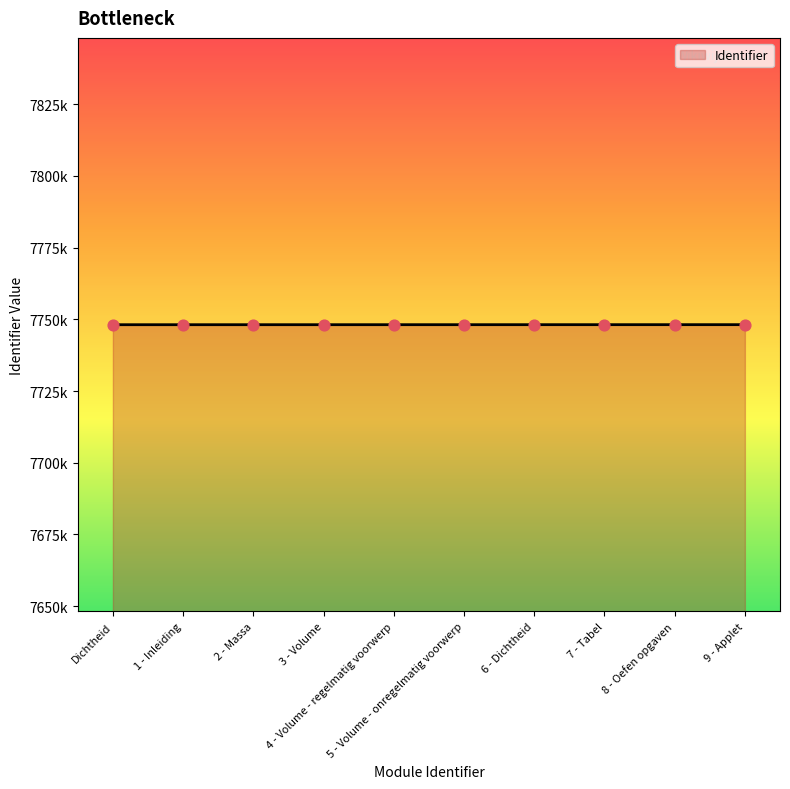

Is this an area chart (filled region under the line)?

Yes